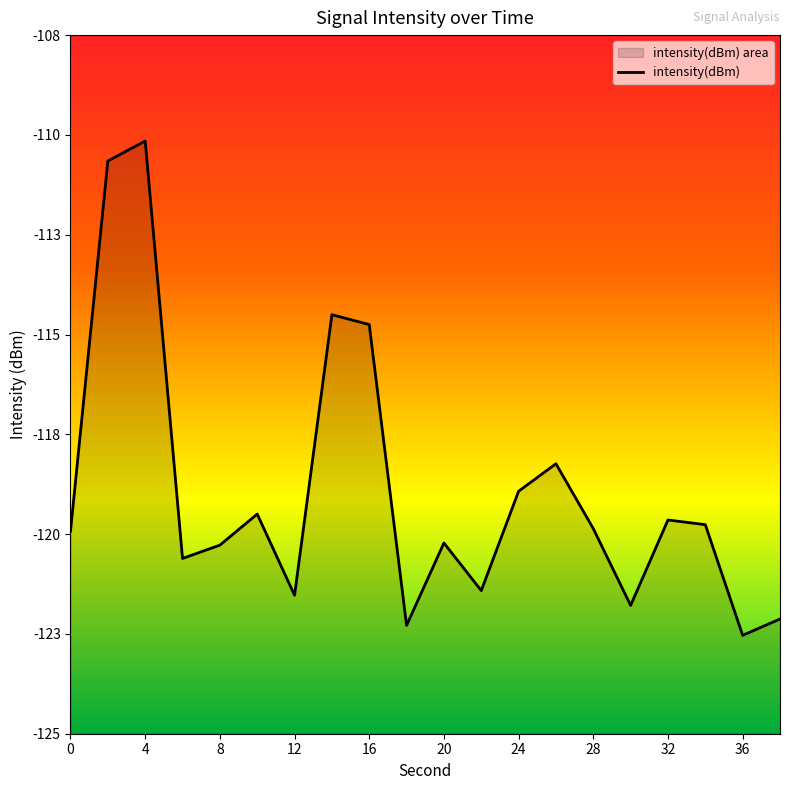

Count the number of data series in this chart.

1